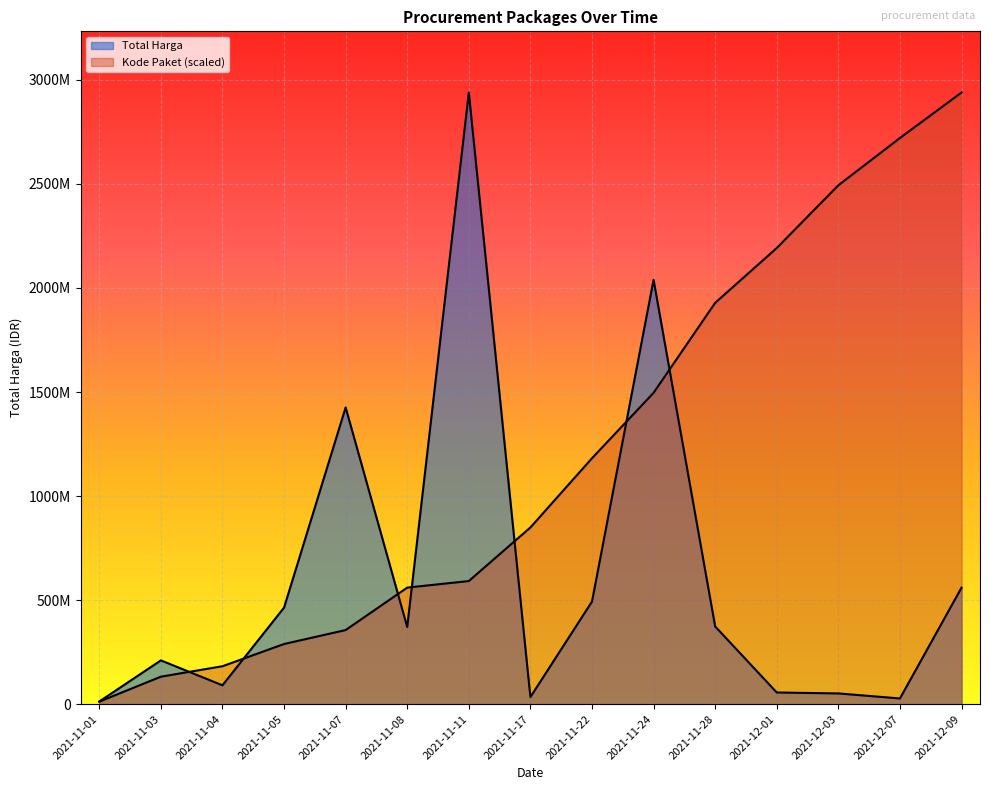

List the labels in order of Kode Paket value, largest first.

2021-12-09, 2021-12-07, 2021-12-03, 2021-12-01, 2021-11-28, 2021-11-24, 2021-11-22, 2021-11-17, 2021-11-11, 2021-11-08, 2021-11-07, 2021-11-05, 2021-11-04, 2021-11-03, 2021-11-01